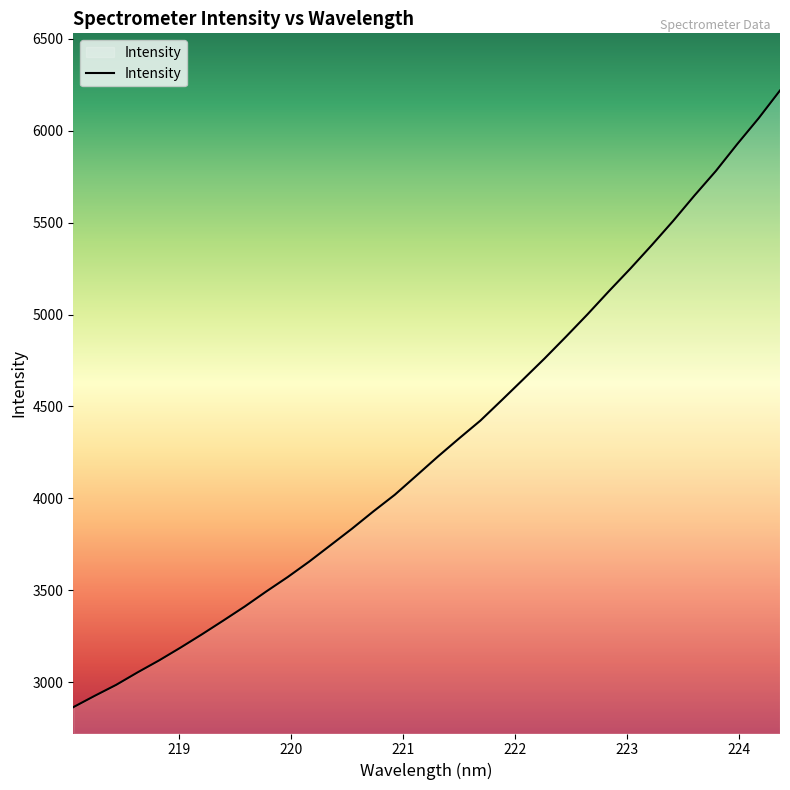

What is the sum of all values?

146217.1